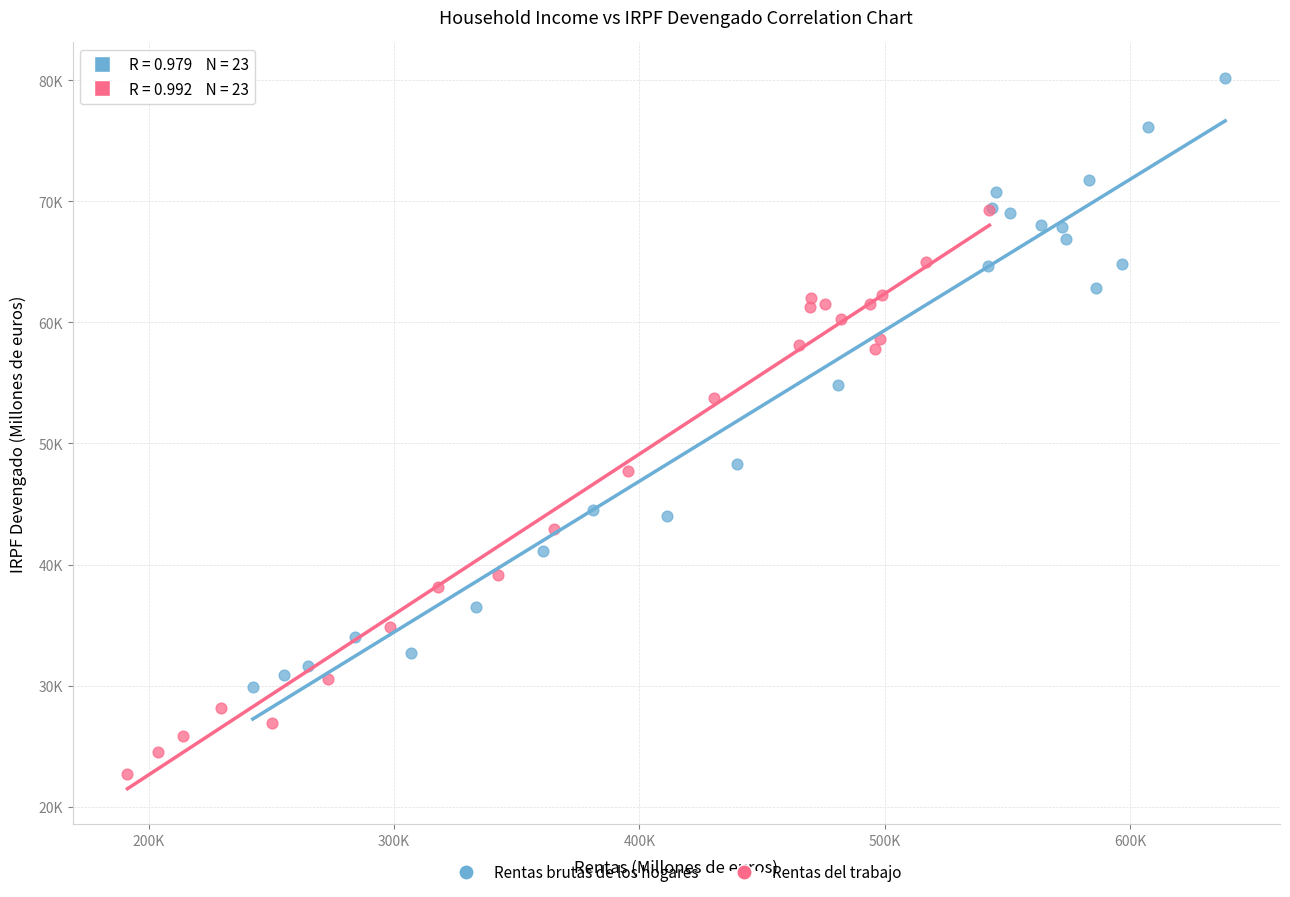

Which series reaches the maximum Y coordinate?

Rentas brutas de los hogares